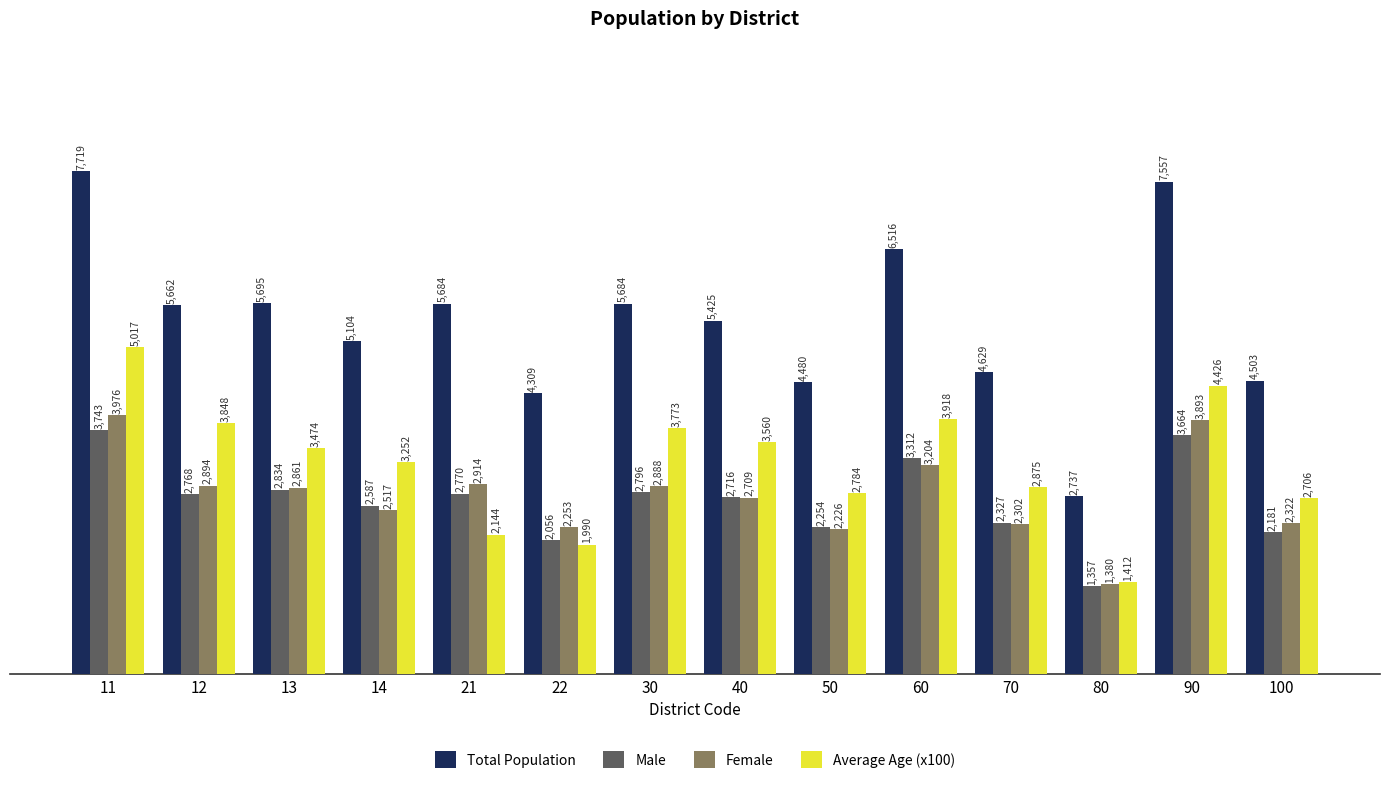

At how many categories does at least one series exceed 4267?

13